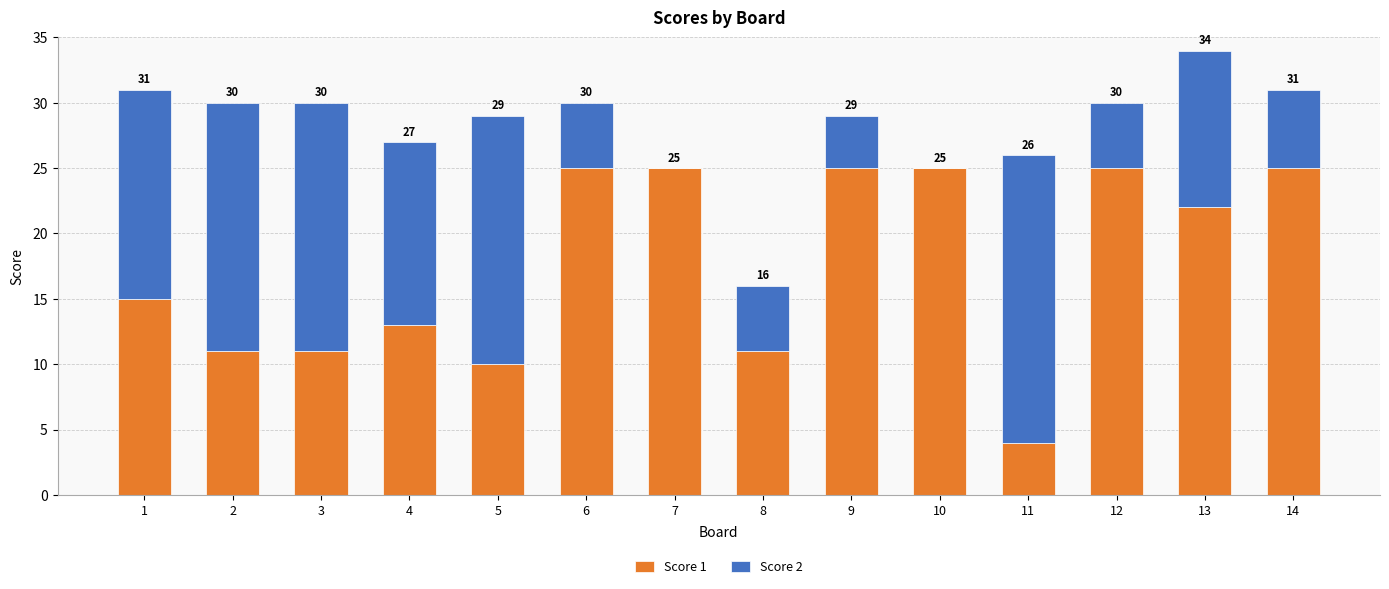

Which series has the largest total across all categories?

Score 1